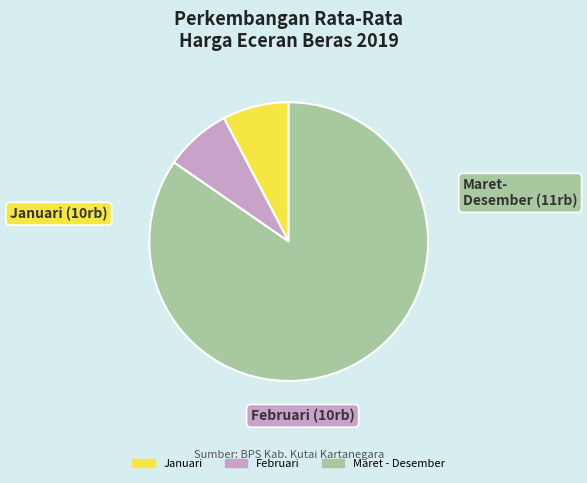

Between Februari and Maret - Desember, which is larger?

Maret - Desember